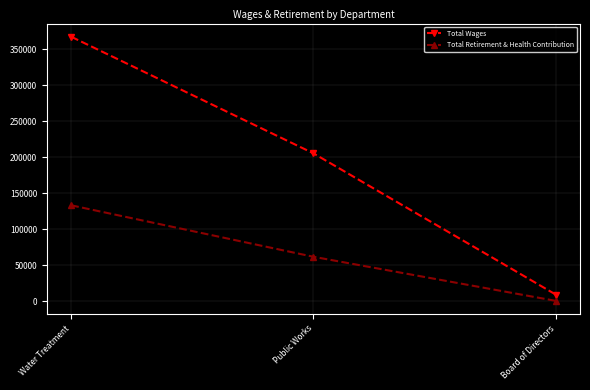

Where is Total Retirement & Health Contribution nearest to the value 67077?

Public Works